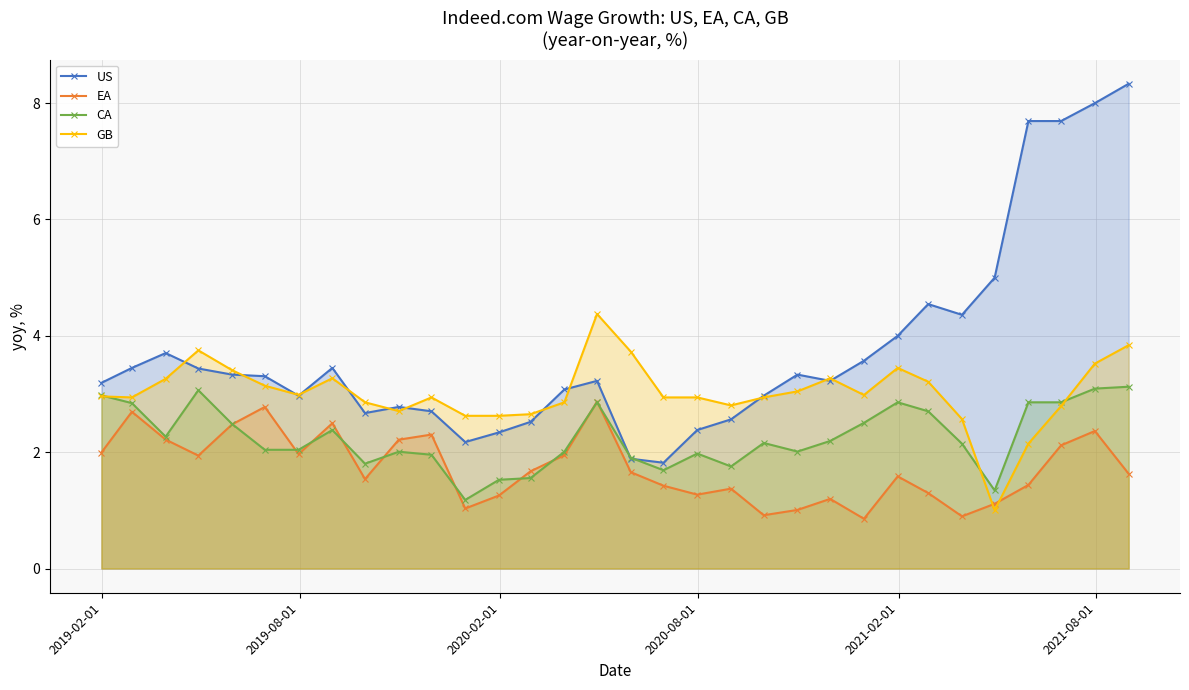

At how many categories does at least one series exceed 6?

4